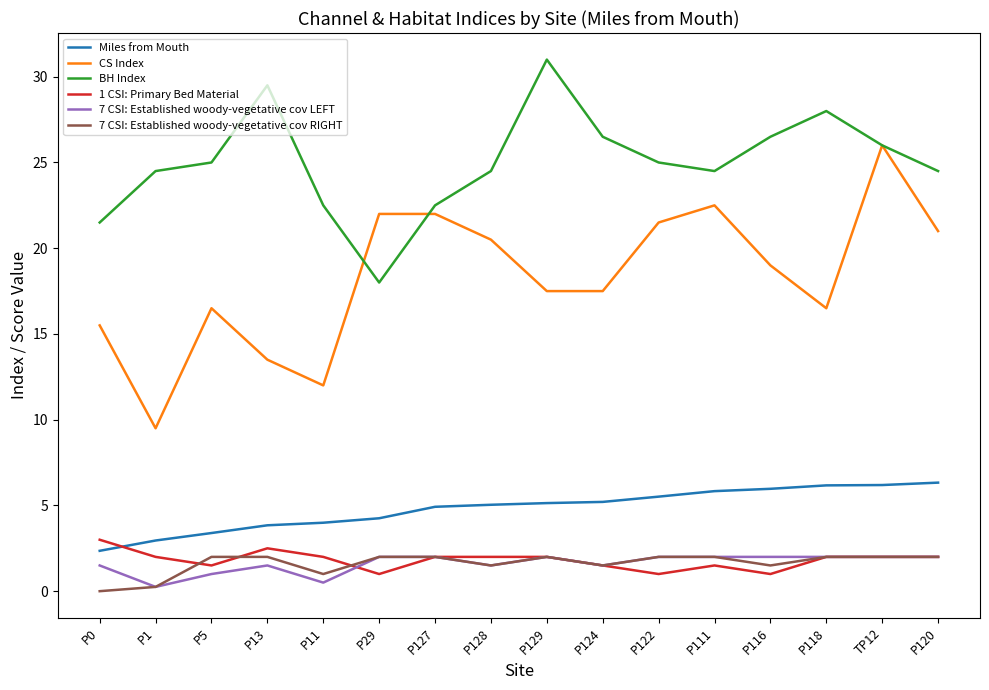

Which series has the largest total across all categories?

BH Index